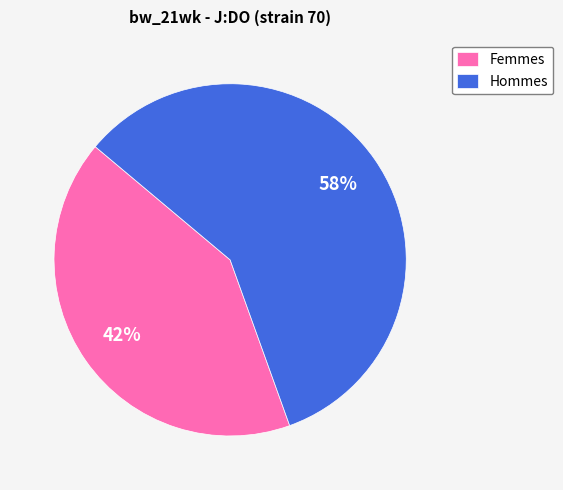

To the nearest percent, what percentage of the pie is Hommes?

58%